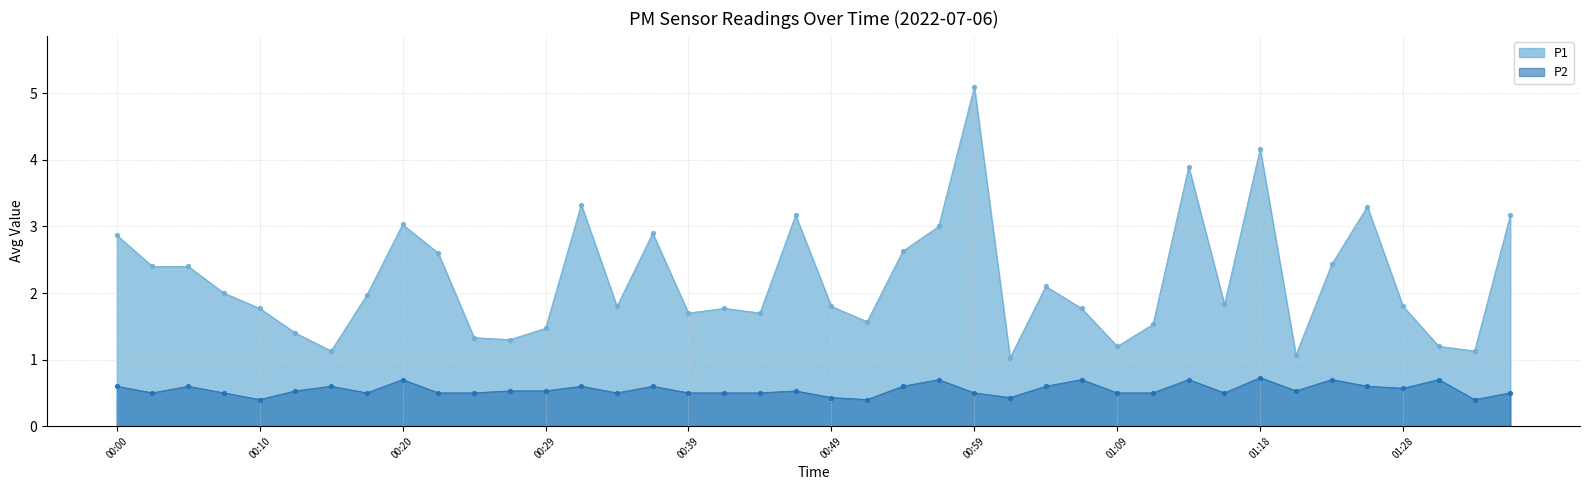

Is the value of P2 at 01:31 greater than the value of P1 at 01:26?

No